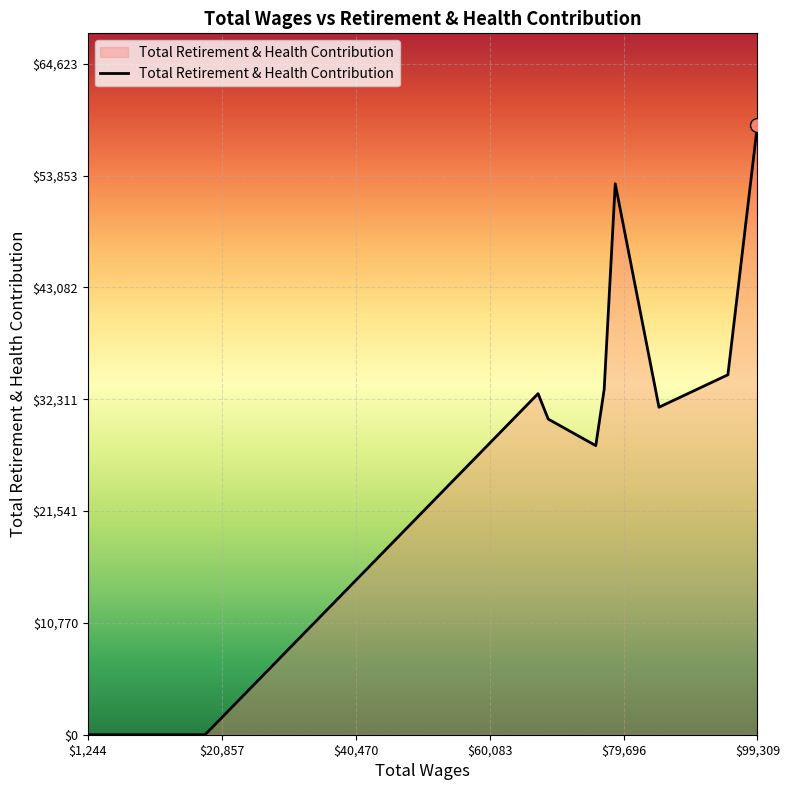

What is the average value?

16800